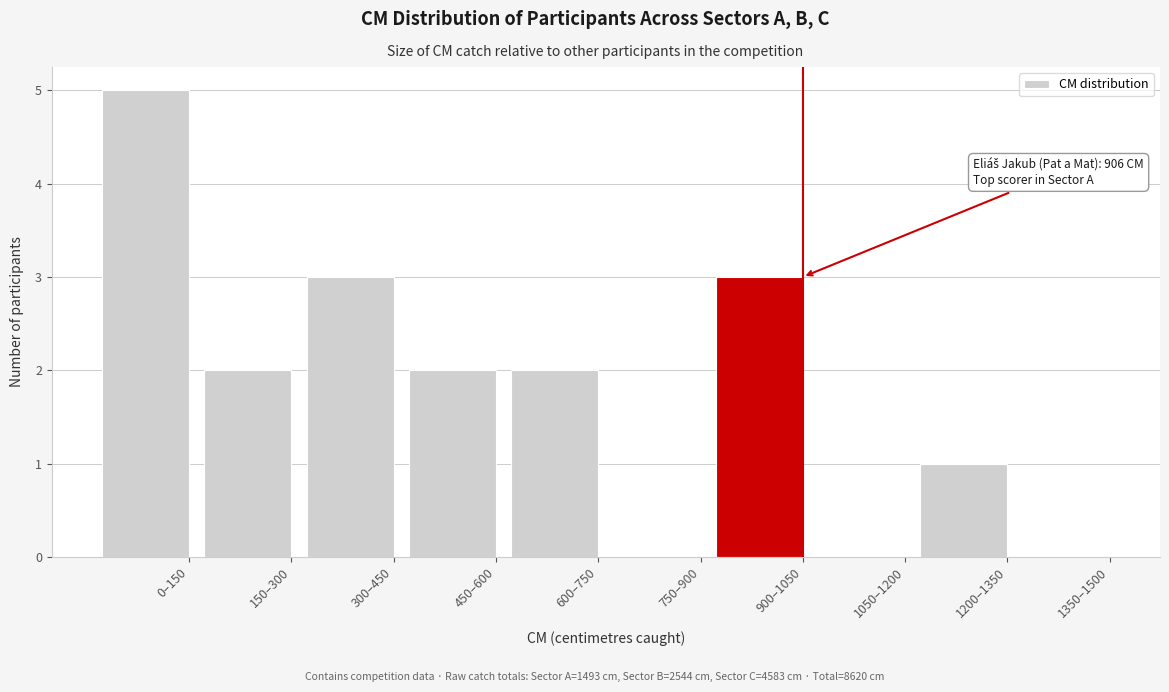

Reading right to left, transcribe all the data shown in this chart.

1350–1500=0	1200–1350=1	1050–1200=0	900–1050=3	750–900=0	600–750=2	450–600=2	300–450=3	150–300=2	0–150=5